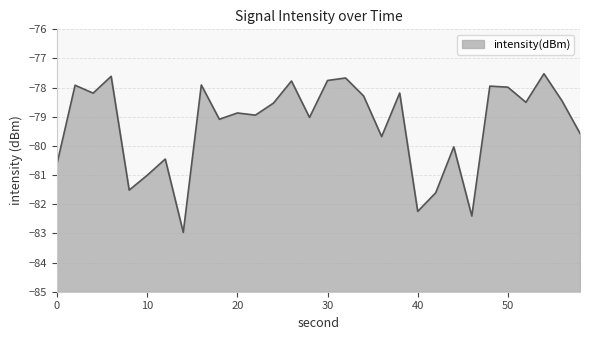

What is the sum of all values?

-2378.2